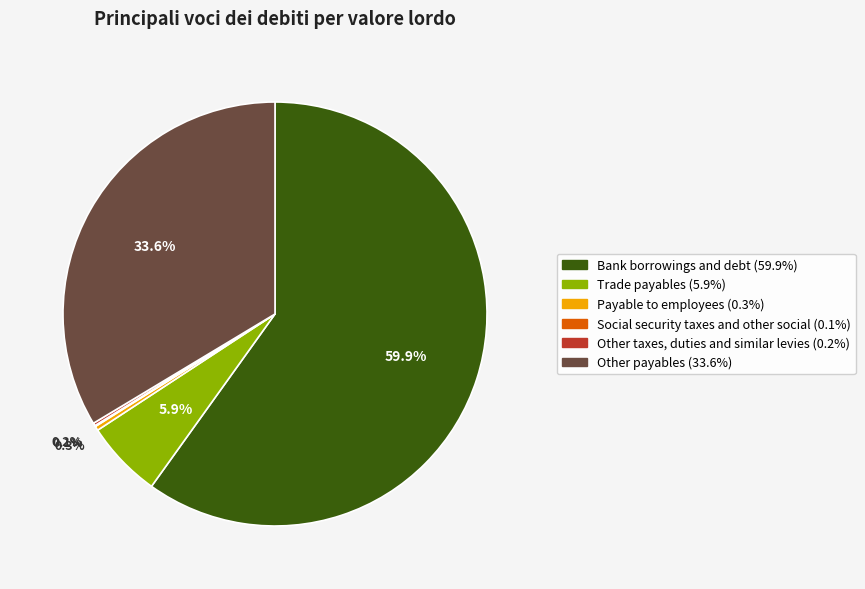

Which category has the biggest portion of the pie?

Bank borrowings and debt